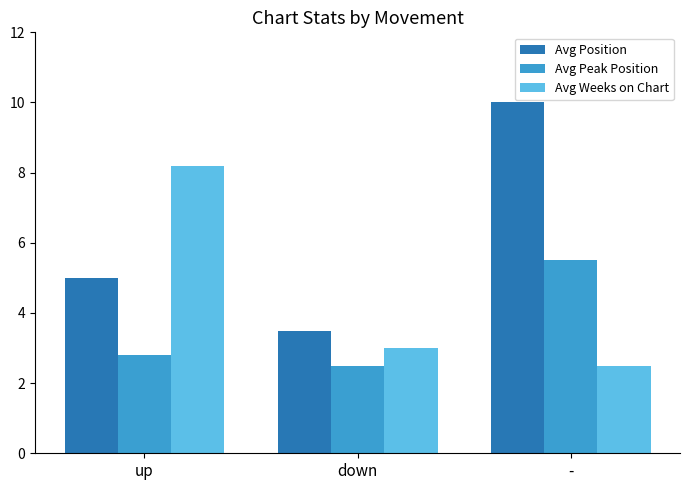

Which series has the largest range (max minus min)?

Avg Position